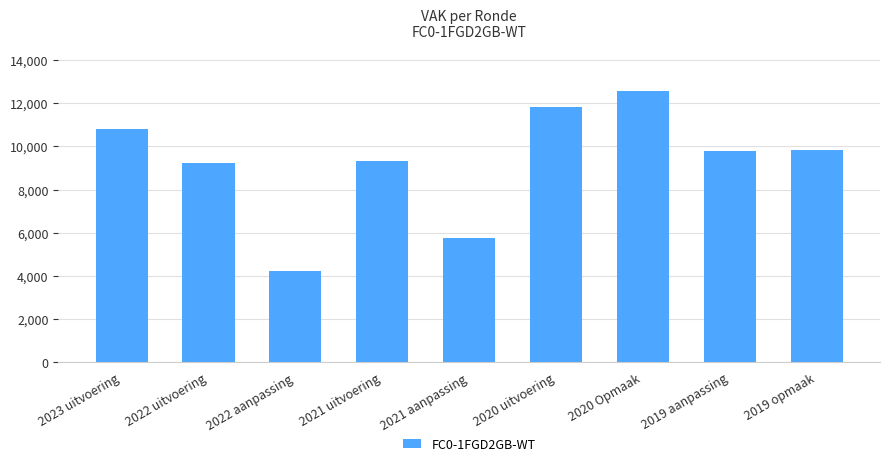

Is it true that the value at 2019 aanpassing is 9801?

True